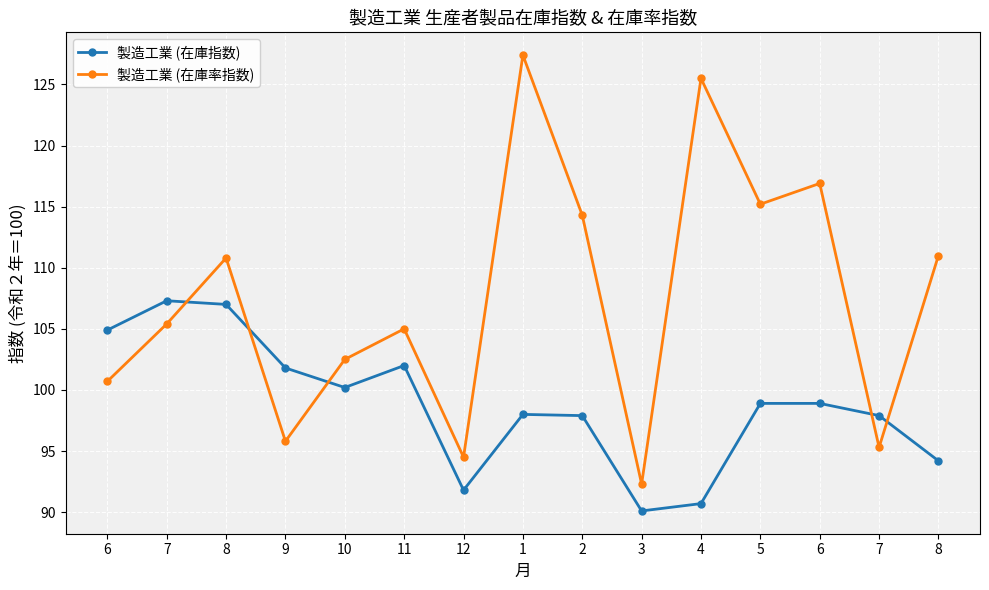

Where do 製造工業 (在庫率指数) and 製造工業 (在庫指数) first cross each other?

7 and 8